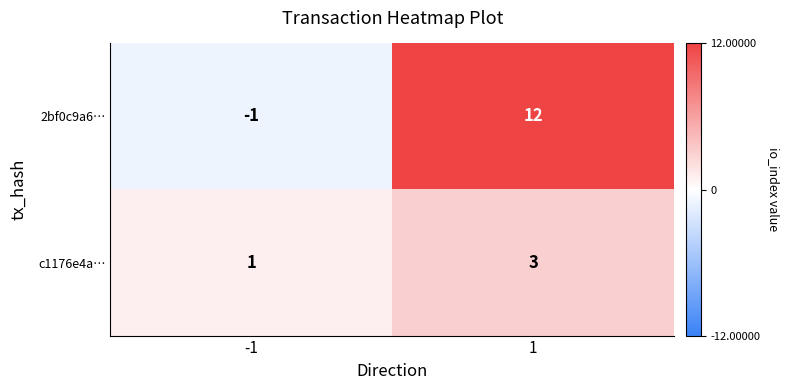

Reading left to right, list all the values displayed in this chart.

2bf0c9a6…: -1=-1	1=12
c1176e4a…: -1=1	1=3